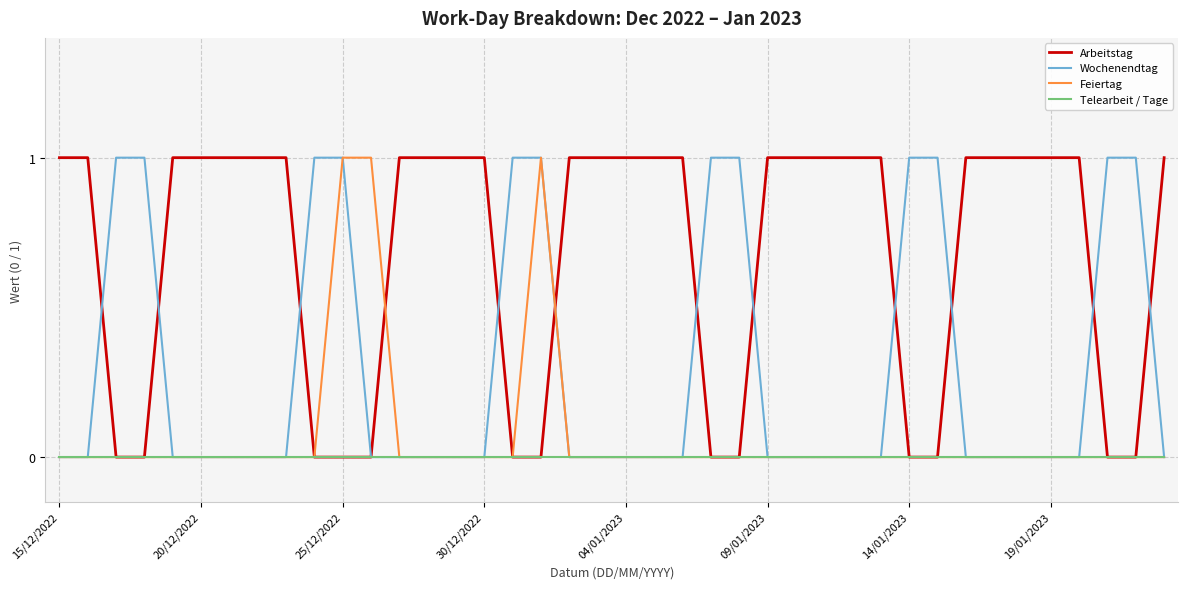

Which series has the largest total across all categories?

Arbeitstag